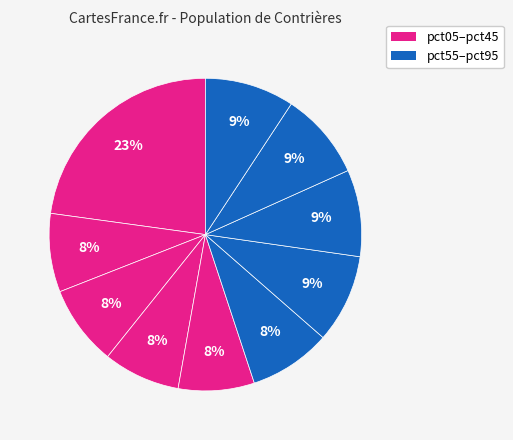

Count the number of slices in the pie.

10